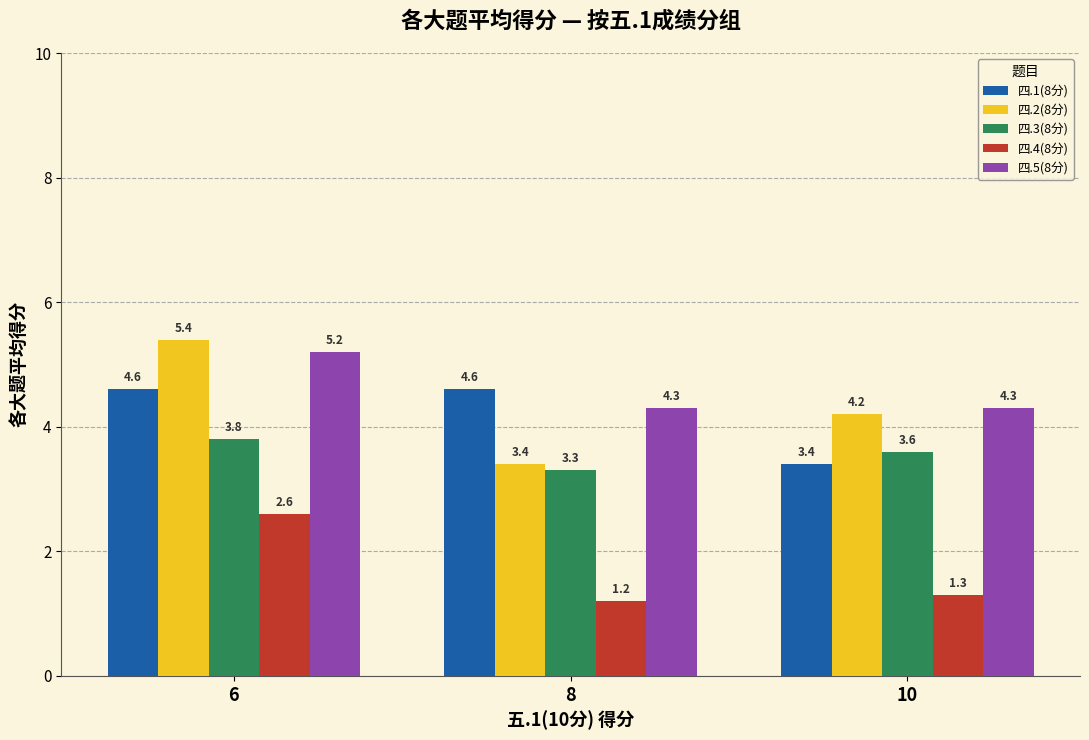

Count the number of data series in this chart.

5